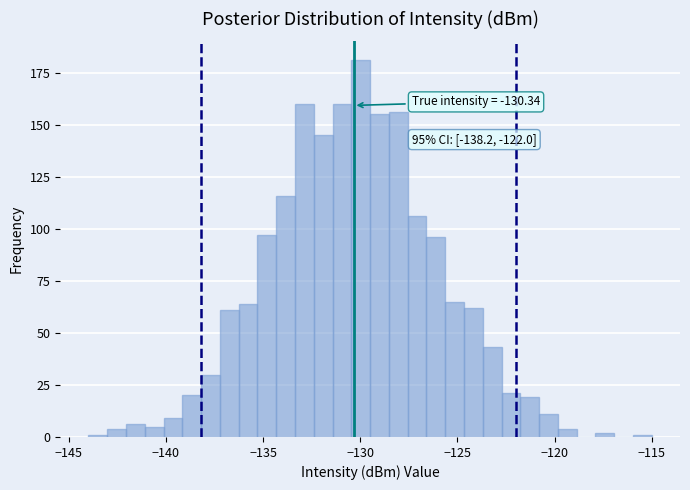

Read against the x-axis, roughly where is the centre of the tallest bar?

-130.0